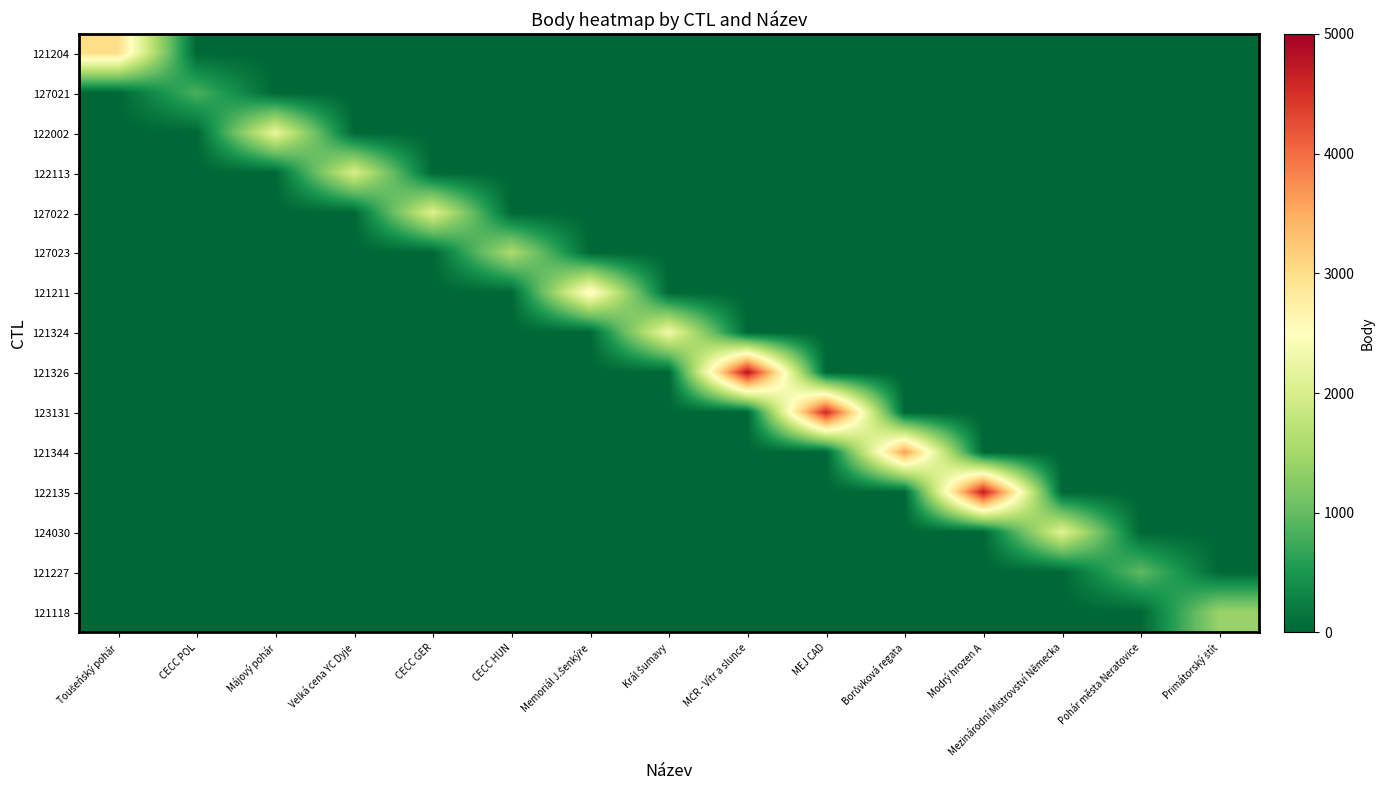

What is the total value across all series at Král Šumavy?

2312